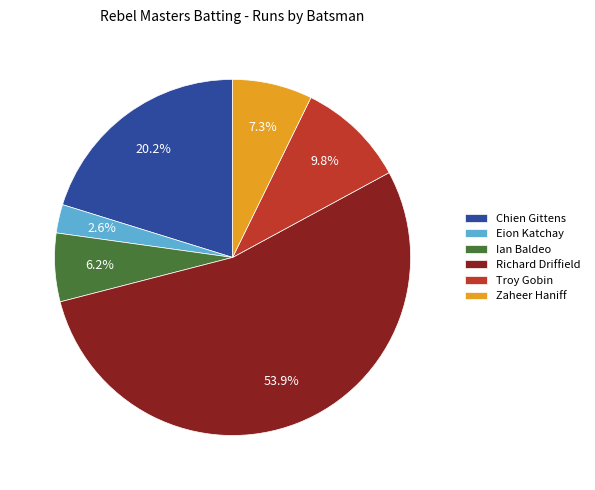

What is the smallest slice in the pie chart?

Eion Katchay